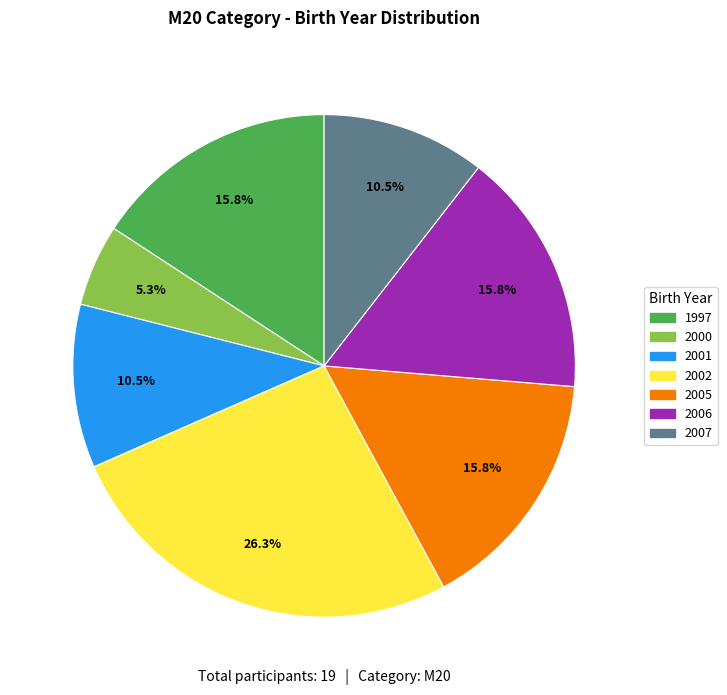

Which slice is the smallest?

2000